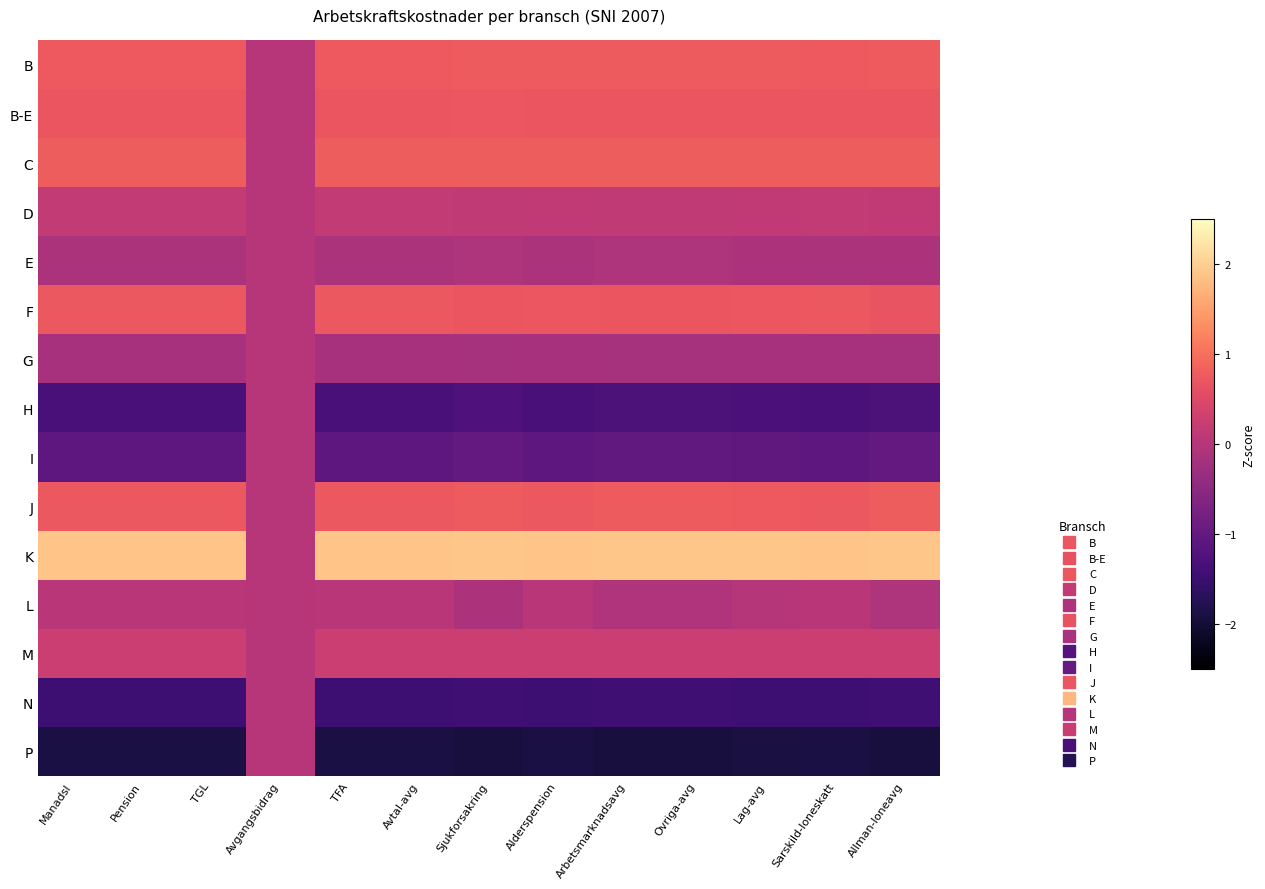

At Manadsl, list the series in order from largest to smallest.

K, C, B, J, F, B-E, M, D, L, E, G, I, H, N, P